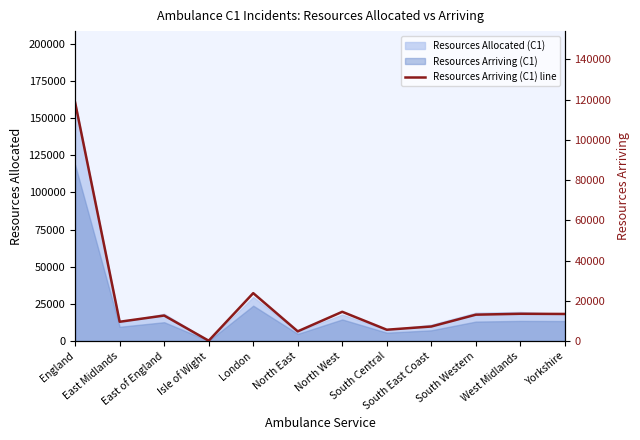

What value does the data have at East Midlands, to the nearest 50?

9600